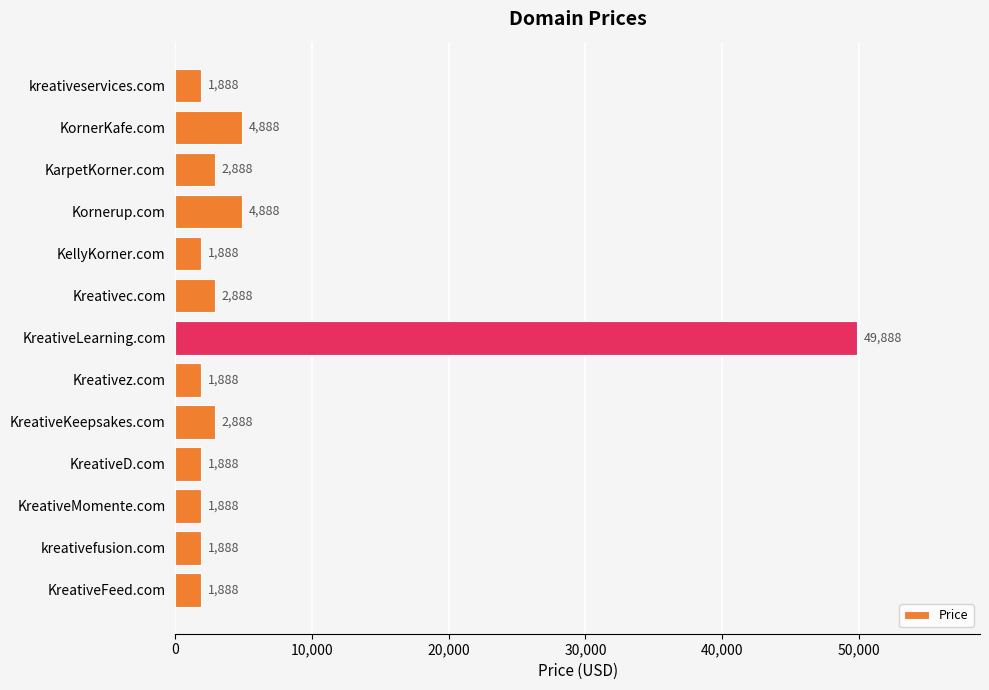

What position from the bottom is Kornerup.com?

10